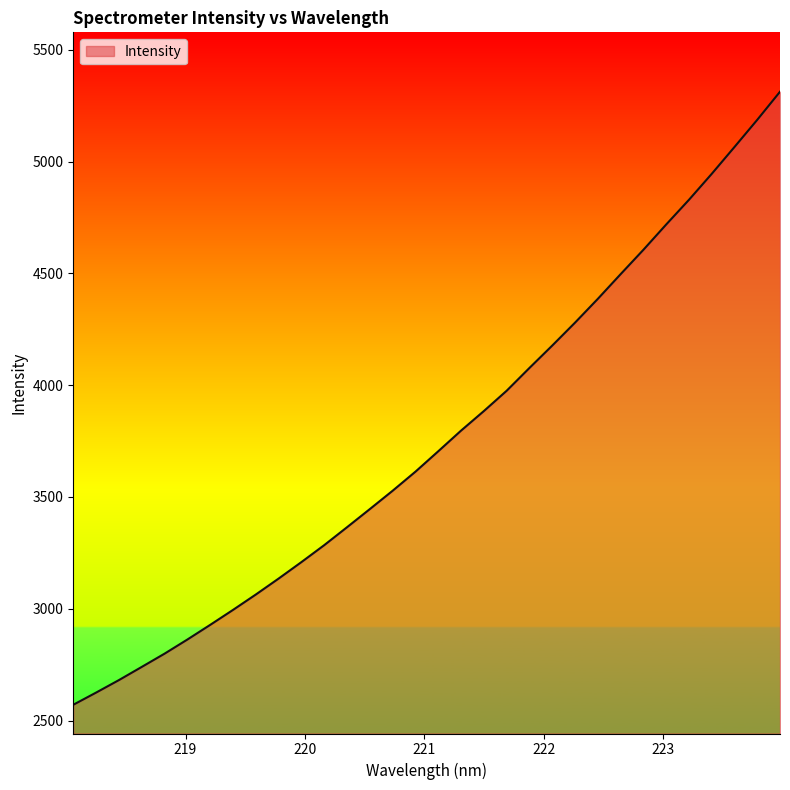

What is the greatest value displayed?

5312.6